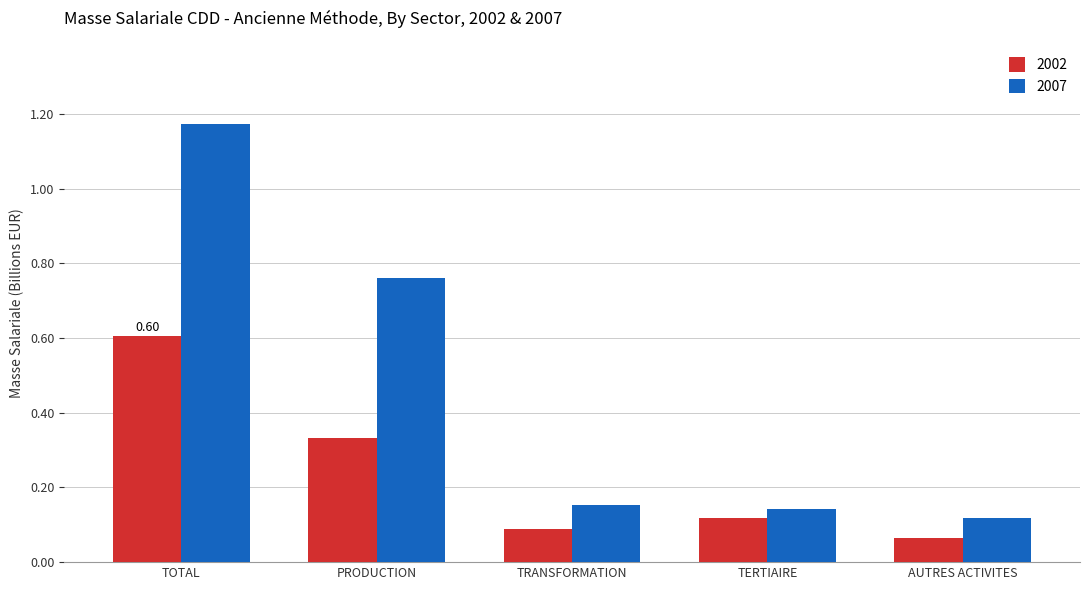

List the labels in order of 2002 value, largest first.

TOTAL, PRODUCTION, TERTIAIRE, TRANSFORMATION, AUTRES ACTIVITES